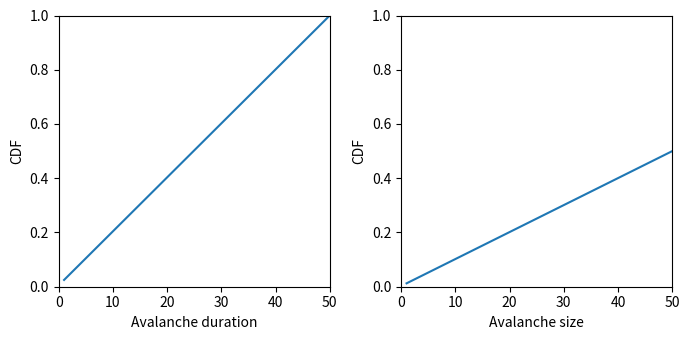

Count the number of data series in this chart.

2